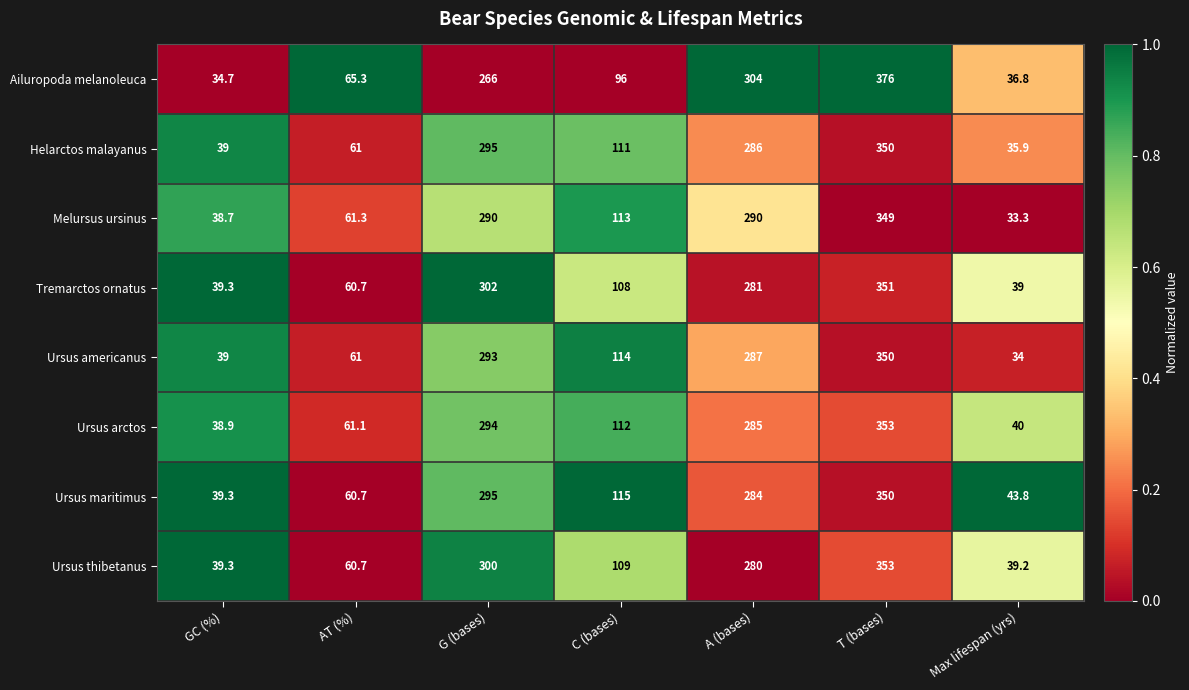

Which series has the widest spread of values?

Ailuropoda melanoleuca